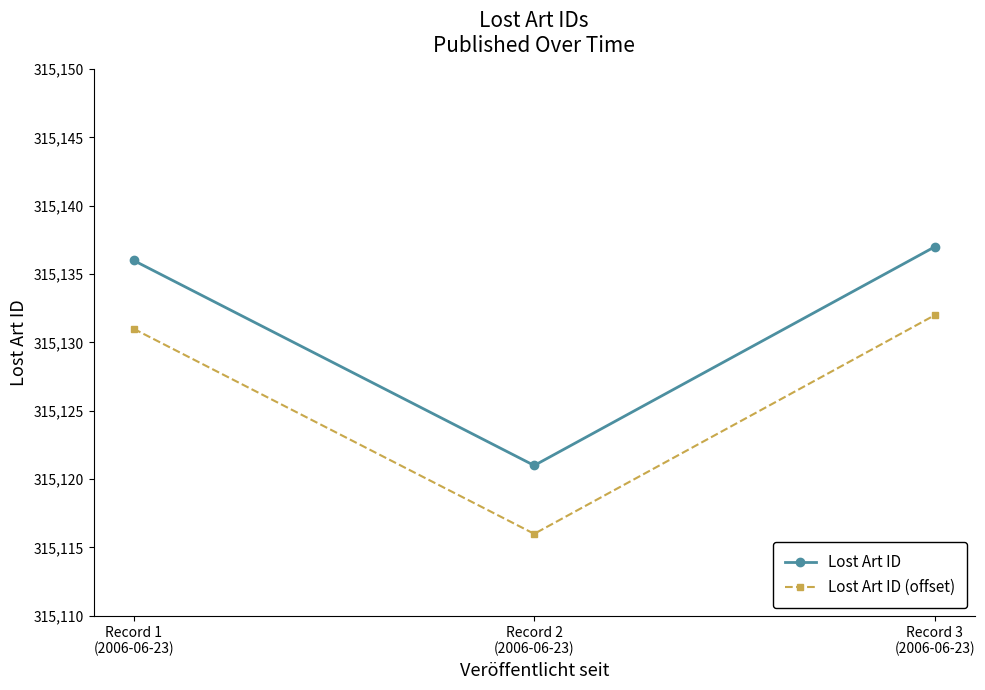

What is the maximum value shown in the chart?

315137